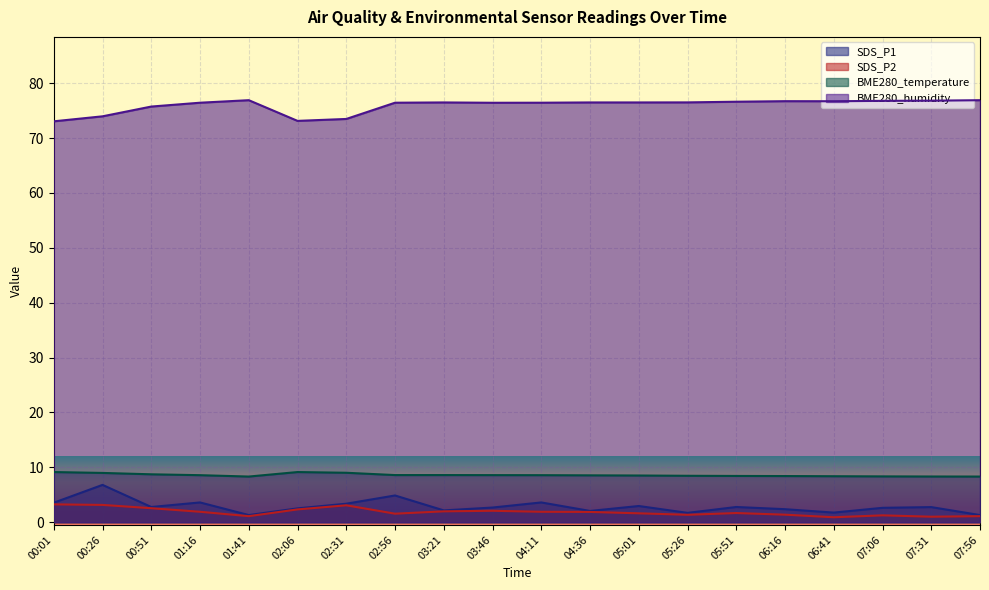

True or false: SDS_P1 and SDS_P2 intersect in this chart.

False